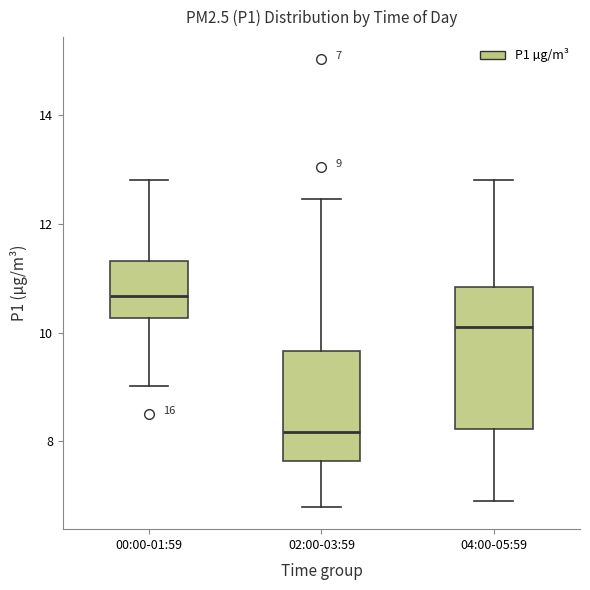

Comparing the boxes themselves (not the whiskers), which one is the tallest?

04:00-05:59